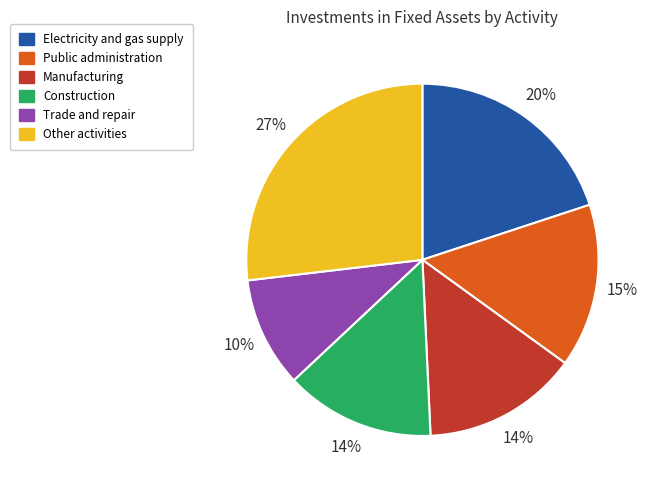

To the nearest percent, what is the difference between the largest and smallest slice percentages?

17%